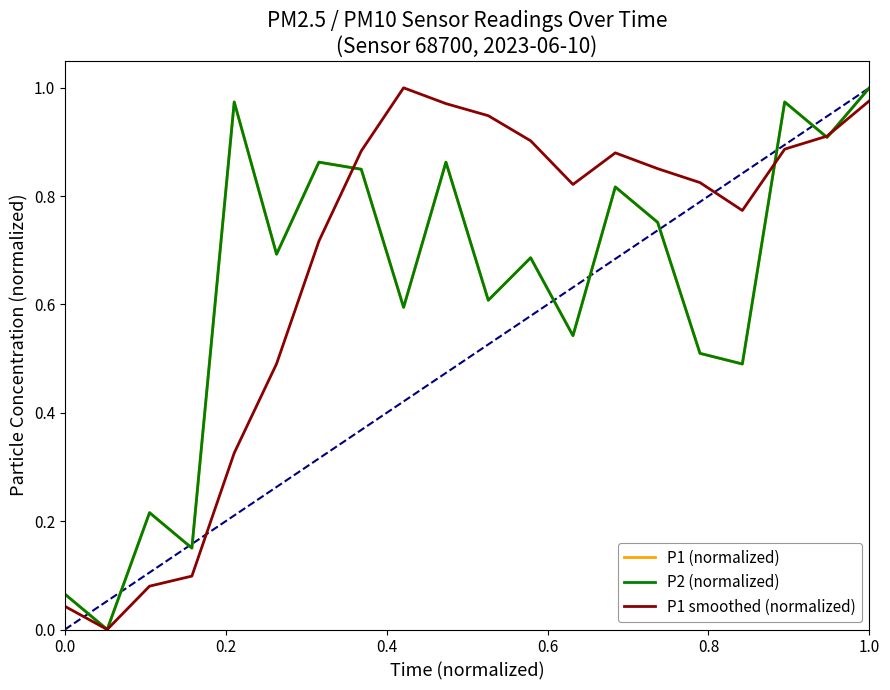

Rank the series by their maximum value, from lowest to highest.

P1 (normalized), P2 (normalized), P1 smoothed (normalized)